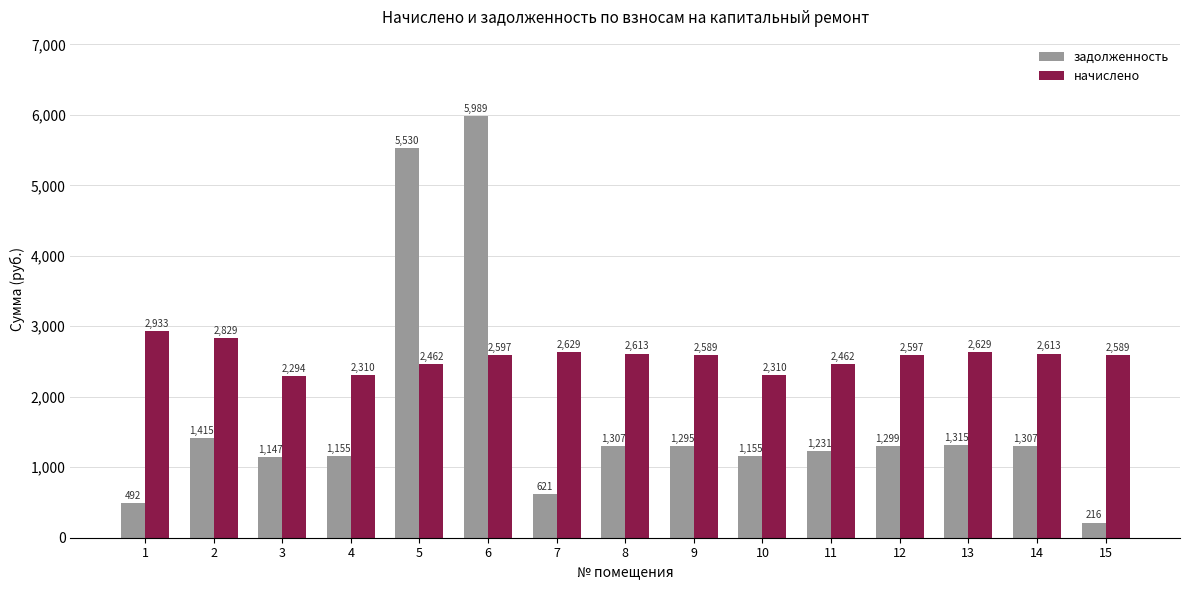

What is the minimum value shown in the chart?

215.8